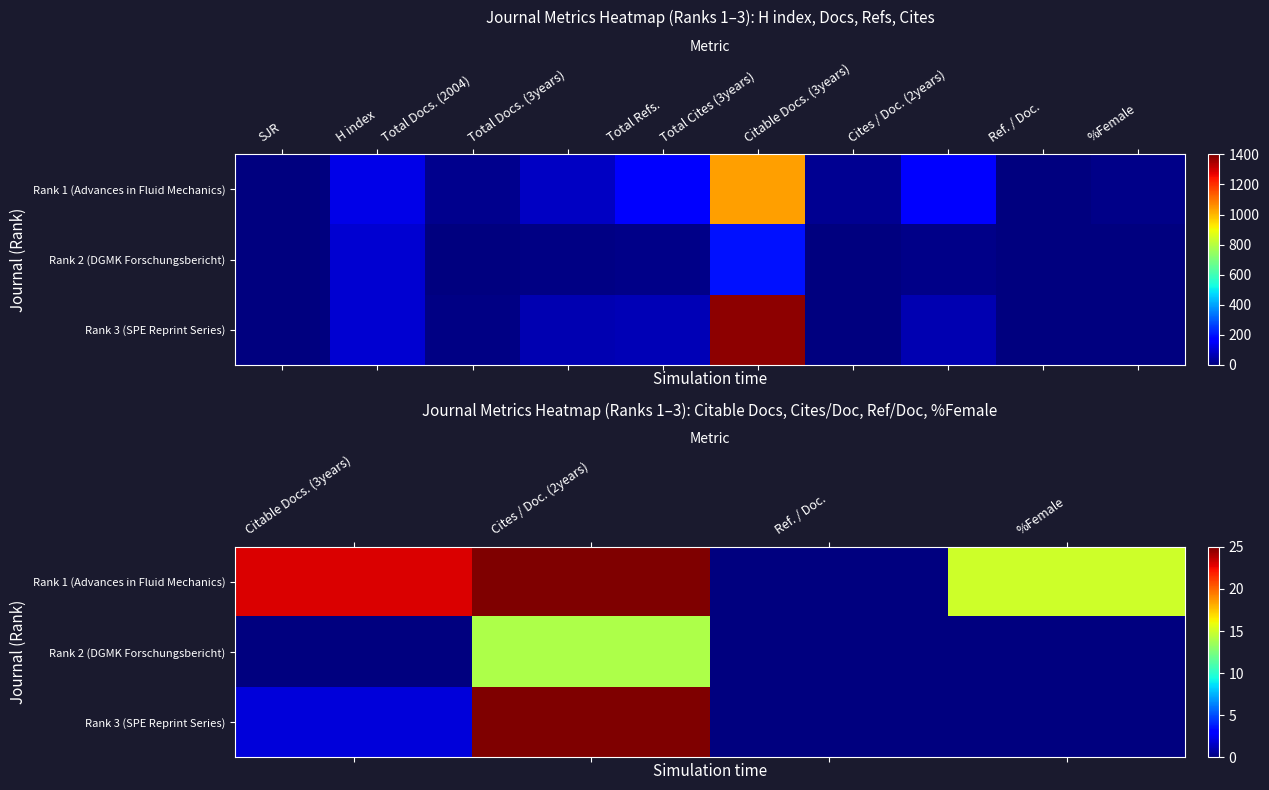

What is the difference between the highest and lowest values at Total Docs. (3years)?

15